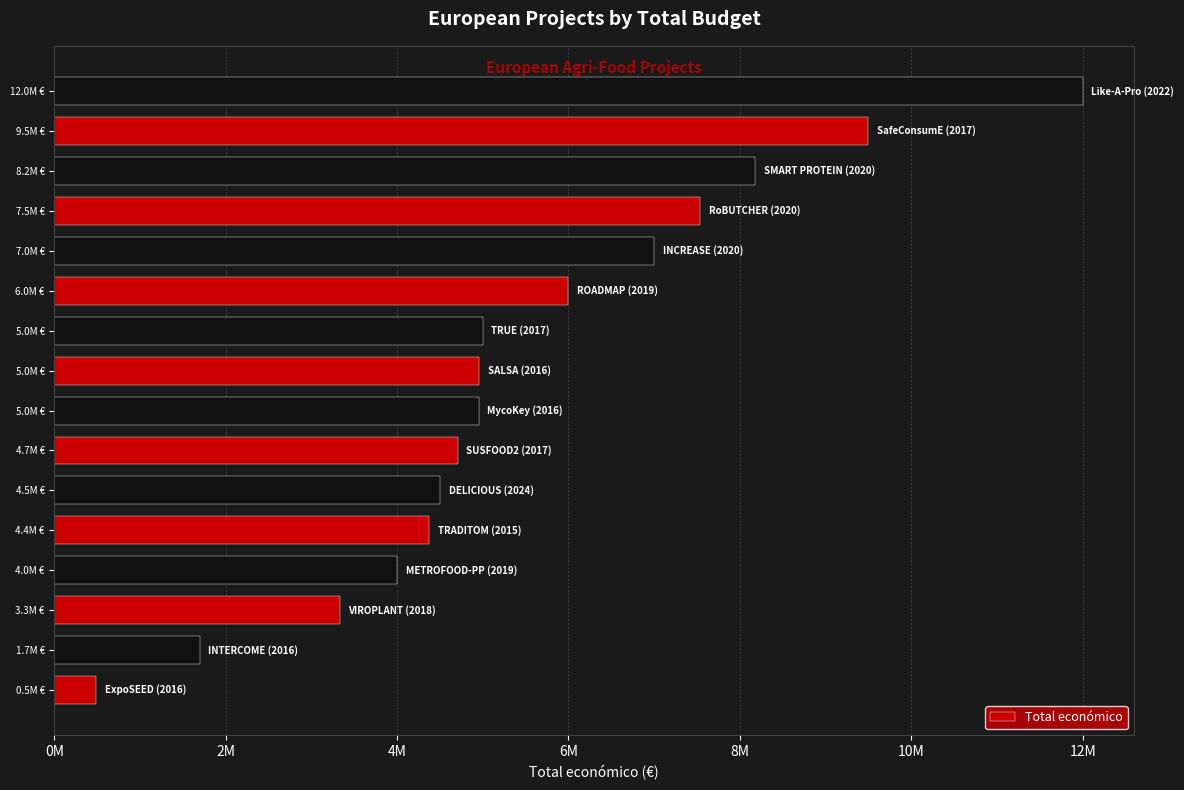

Are the bars horizontal?

Yes